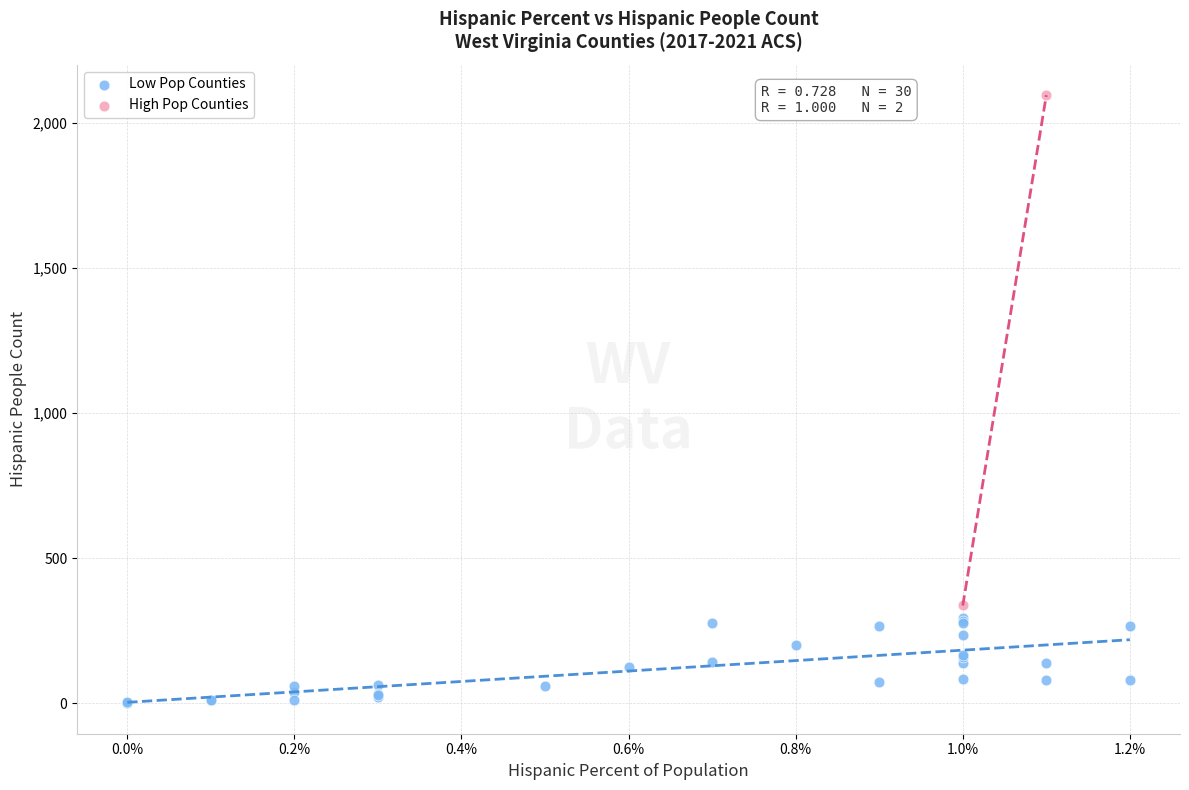

Which series contains the highest Y value?

High Pop Counties